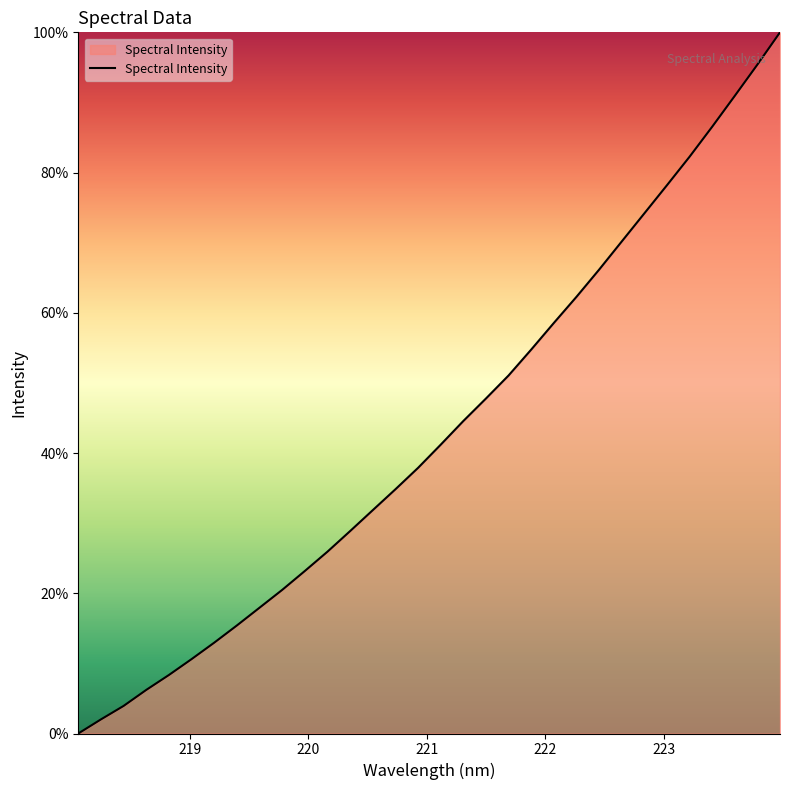

What is the difference between the maximum and minimum values?

100.0